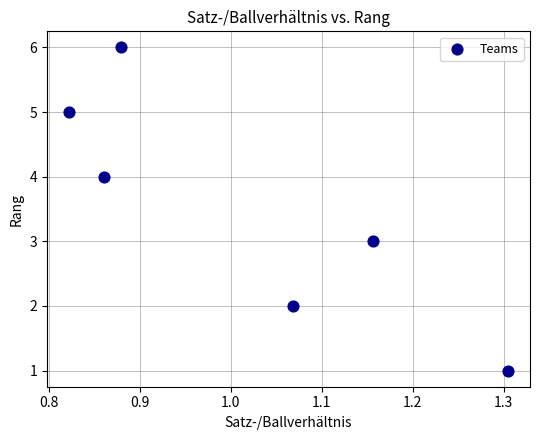

What is the average Y value?

4